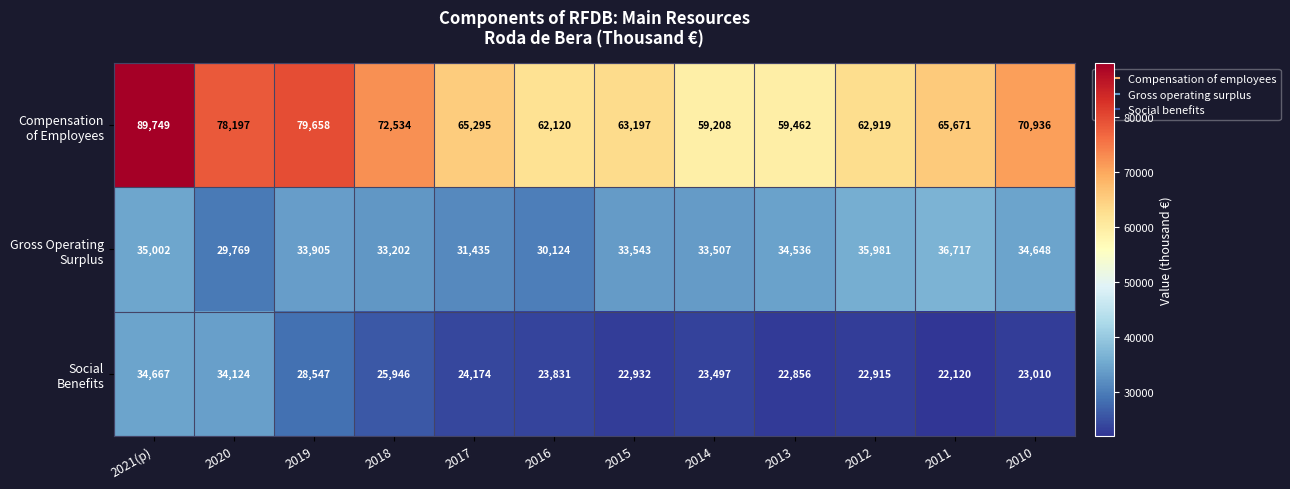

What is the difference between the highest and lowest values at 2013?

36606